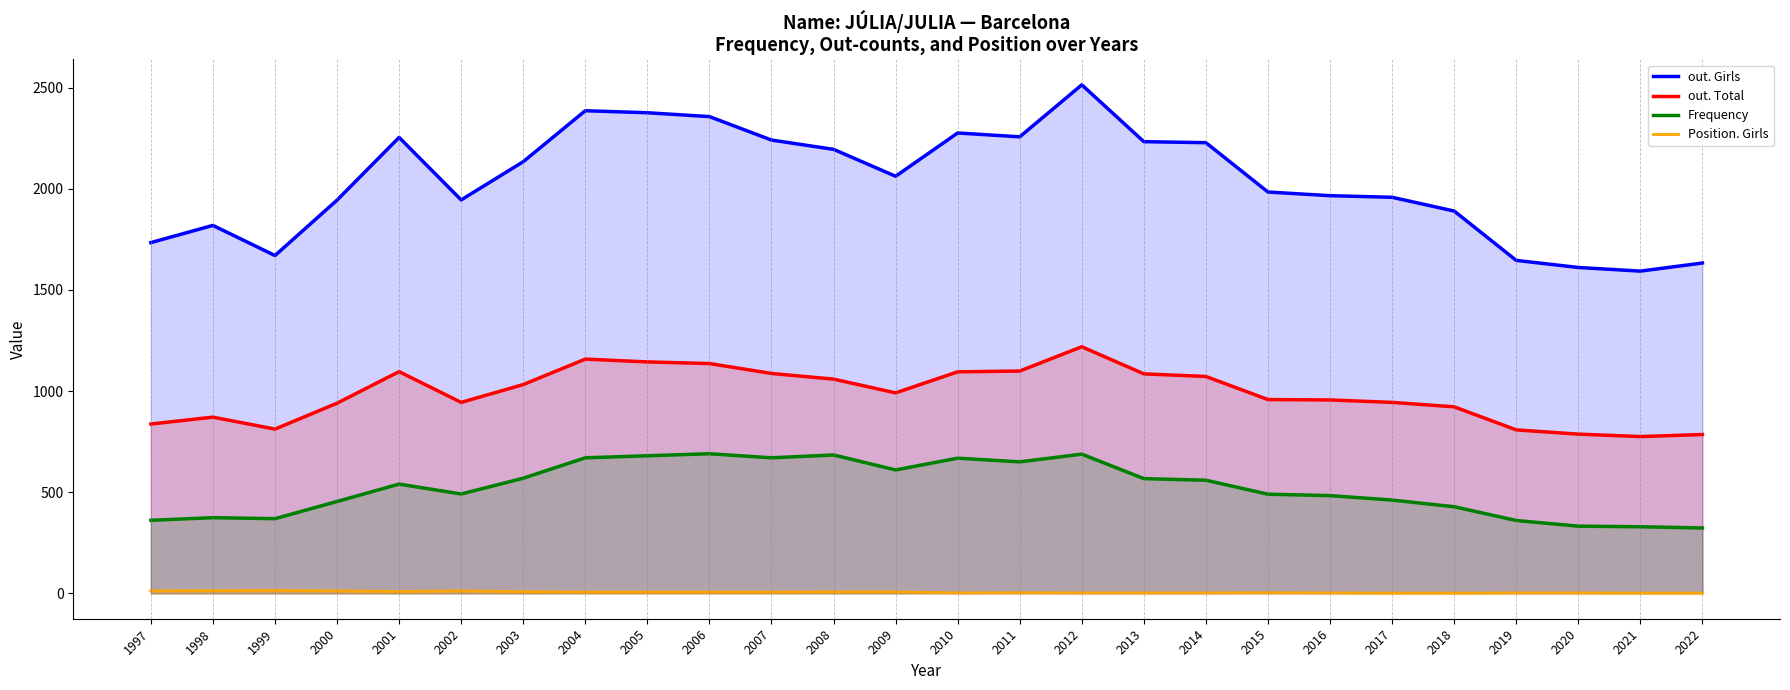

True or false: out. Girls and out. Total cross at least once.

False